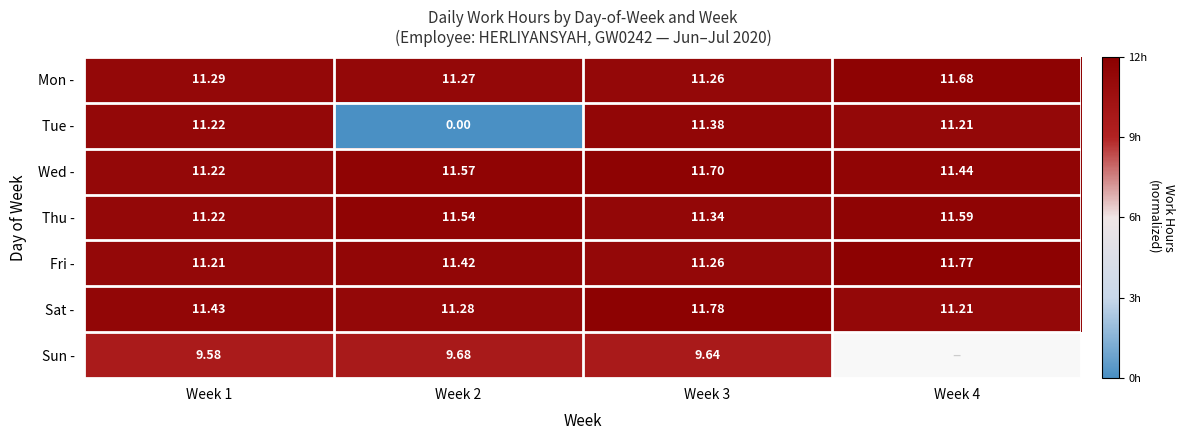

At how many categories does at least one series exceed 0?

4